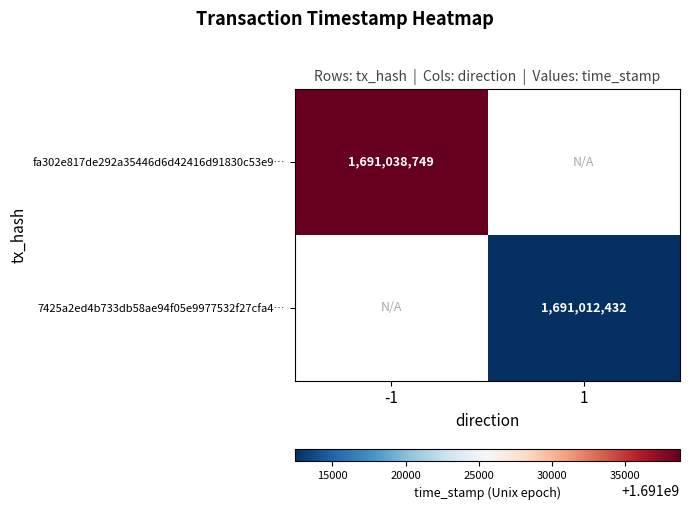

The fa302e817de292a35446d6d42416d91830c53e9… series shows 2434715779 at -1. True or false?

False